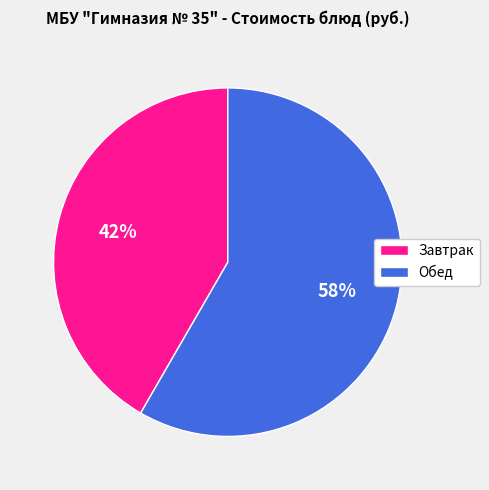

Between Обед and Завтрак, which is larger?

Обед